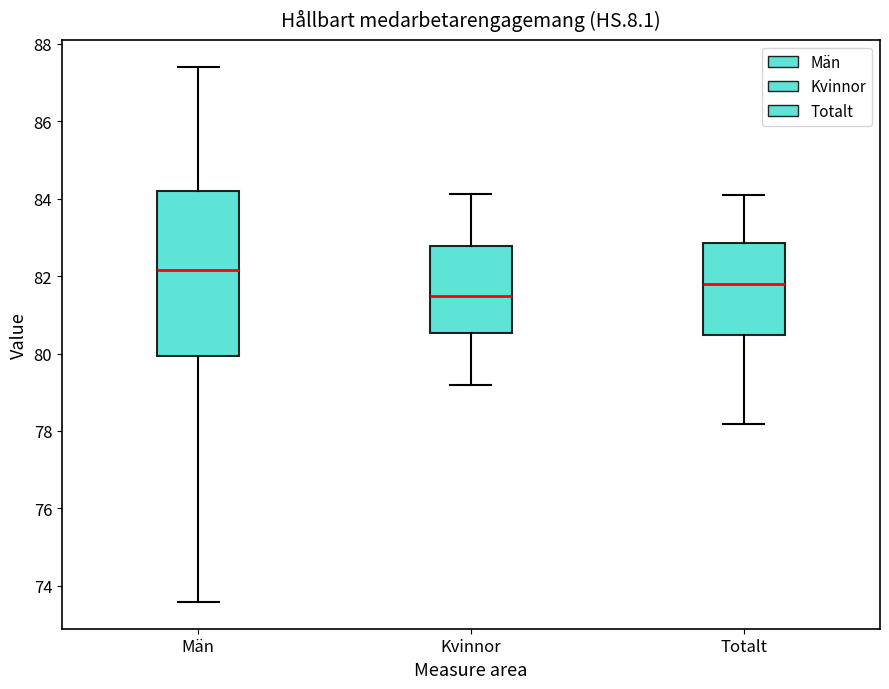

Which box's median line is the lowest?

Kvinnor